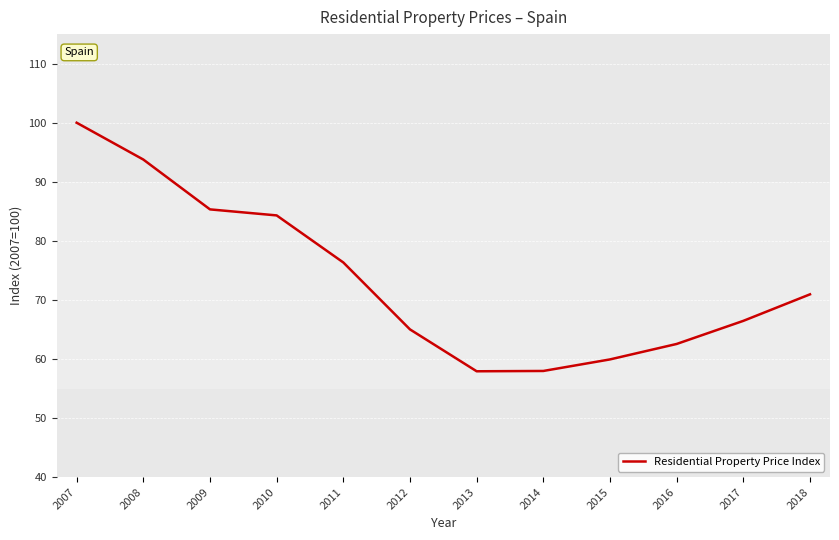

Count the number of categories in the chart.

12